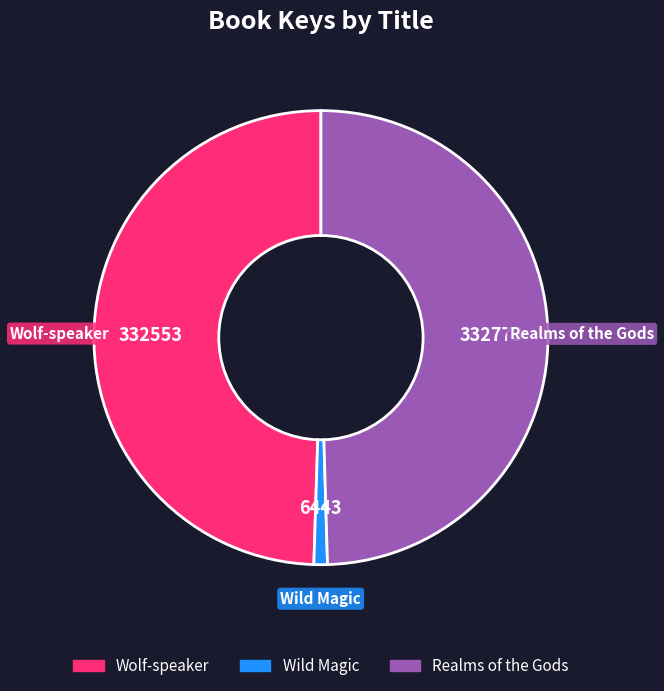

What is the smallest slice in the pie chart?

Wild Magic